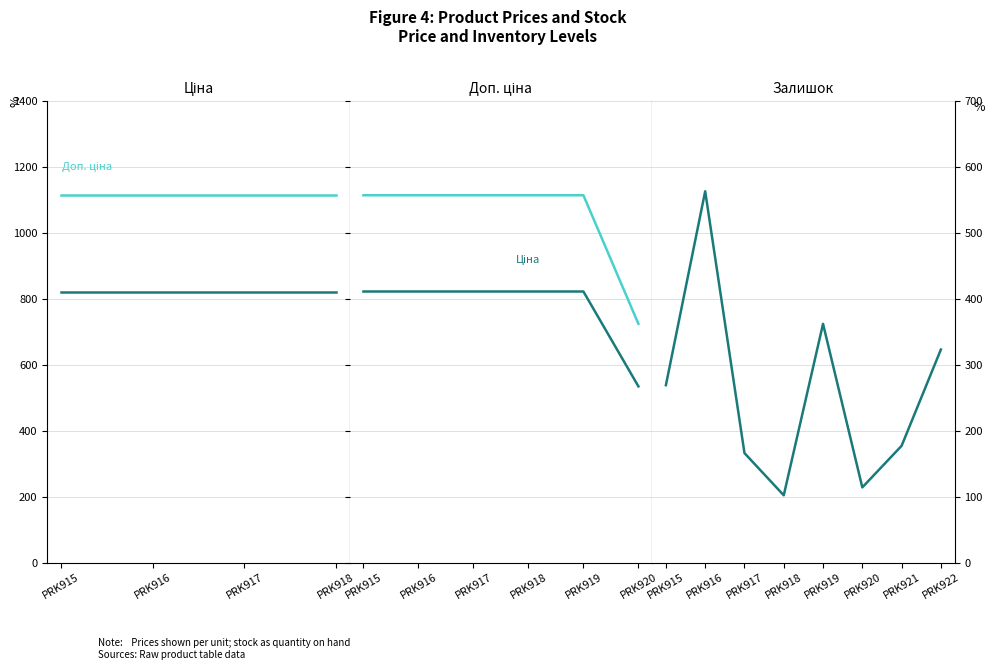

Which category has the highest value in the Залишок series?

PRK916